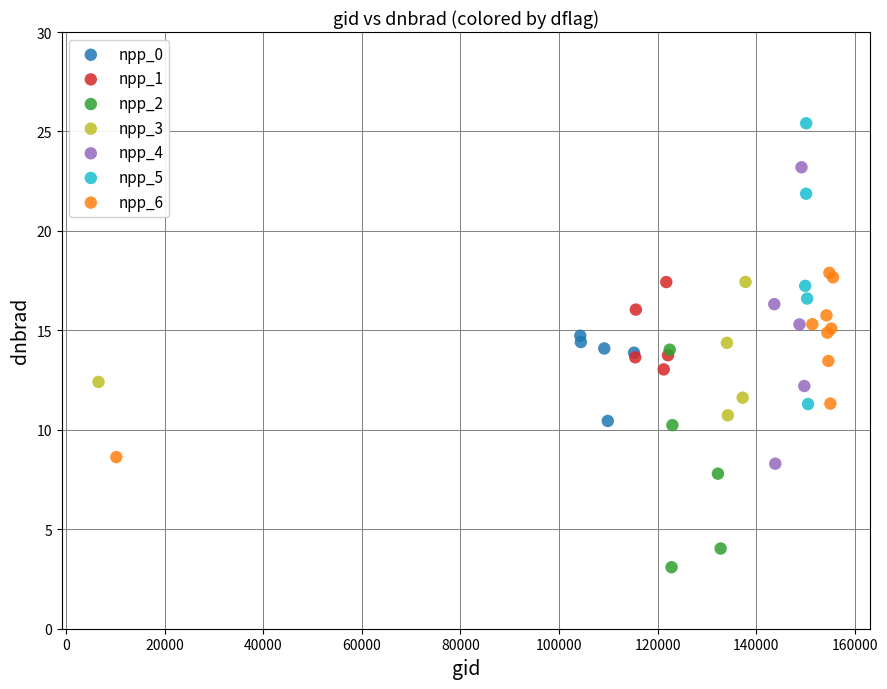

Which series contains the highest Y value?

npp_5